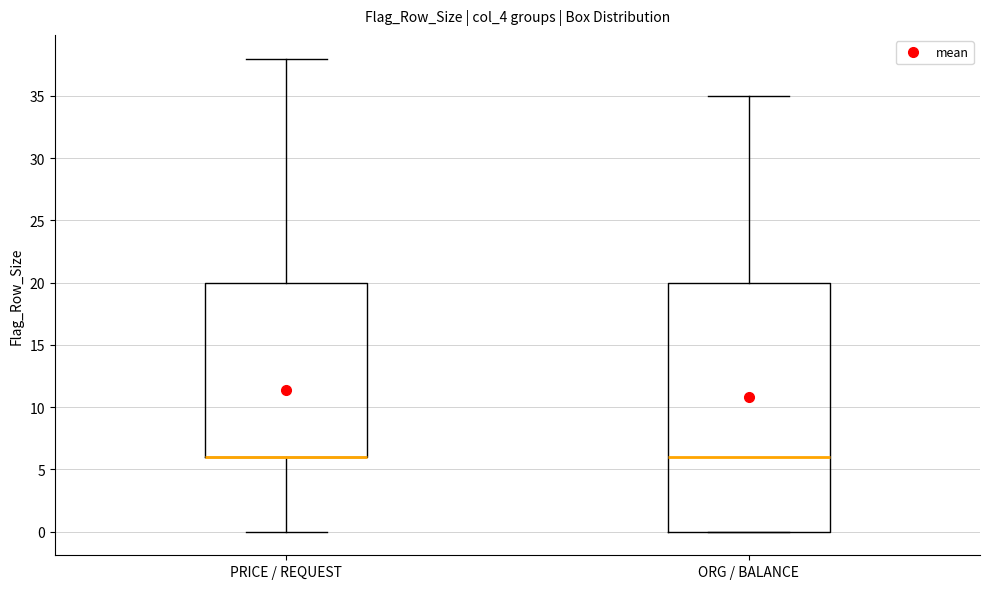

Reading left to right, transcribe this box plot: for each box, give where its median line is, the range the box spans, and where its two whiskers end, as read against the y-axis. The values are not printed on the chart, so give them approximately, as read against the axis.

PRICE / REQUEST: median 6 (drawn on the box's lower edge), box 6 to 20, whiskers 0 to 38
ORG / BALANCE: median 6, box 0 to 20, whiskers 0 to 35